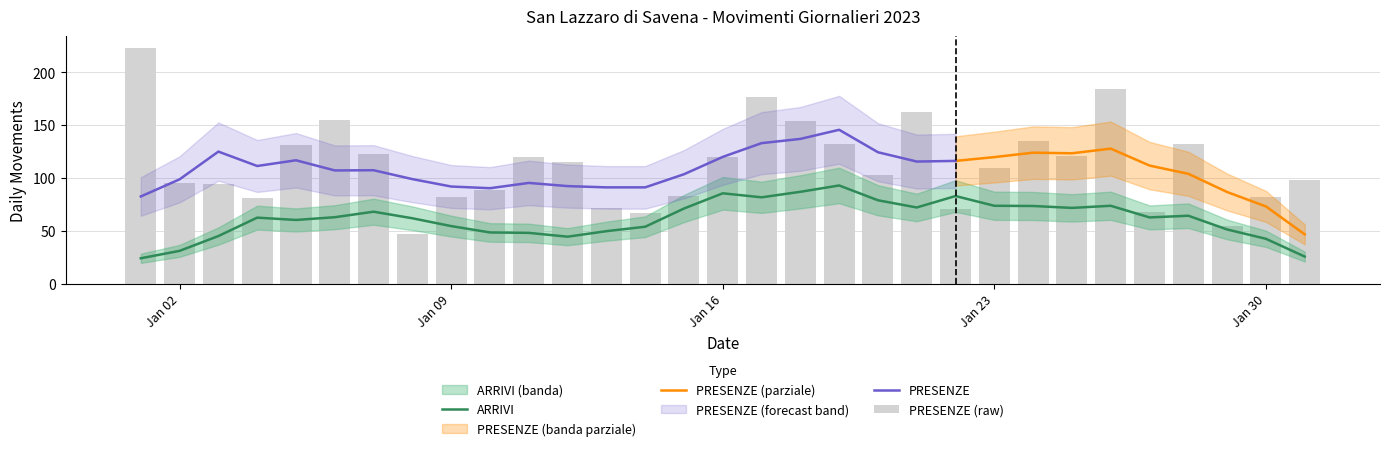

What is the change in value from 2023-01-09 to 2023-01-21?

+81